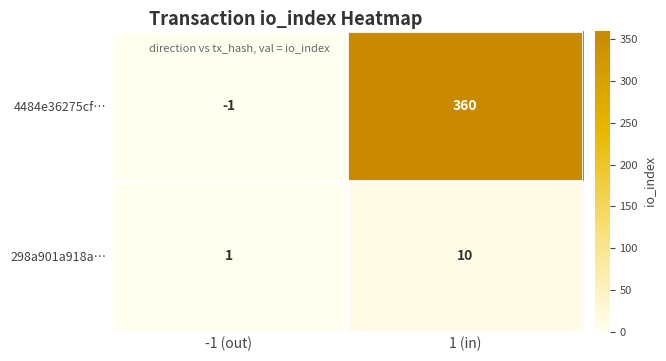

Reading left to right, transcribe all the data shown in this chart.

4484e36275cf…: -1 (out)=-1	1 (in)=360
298a901a918a…: -1 (out)=1	1 (in)=10